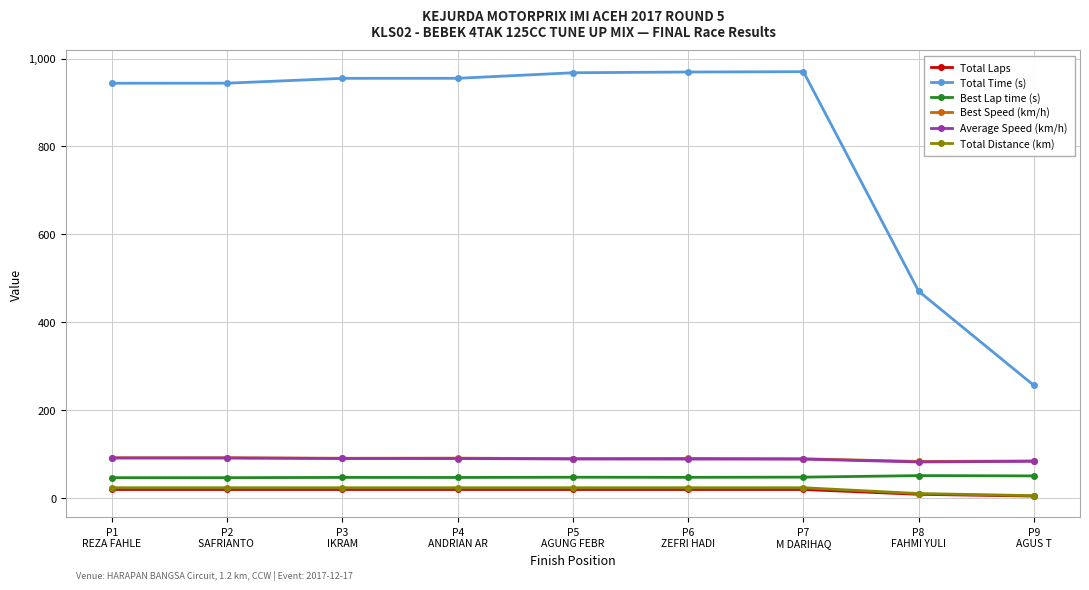

What is the highest value of the Best Speed (km/h) series?

92.2